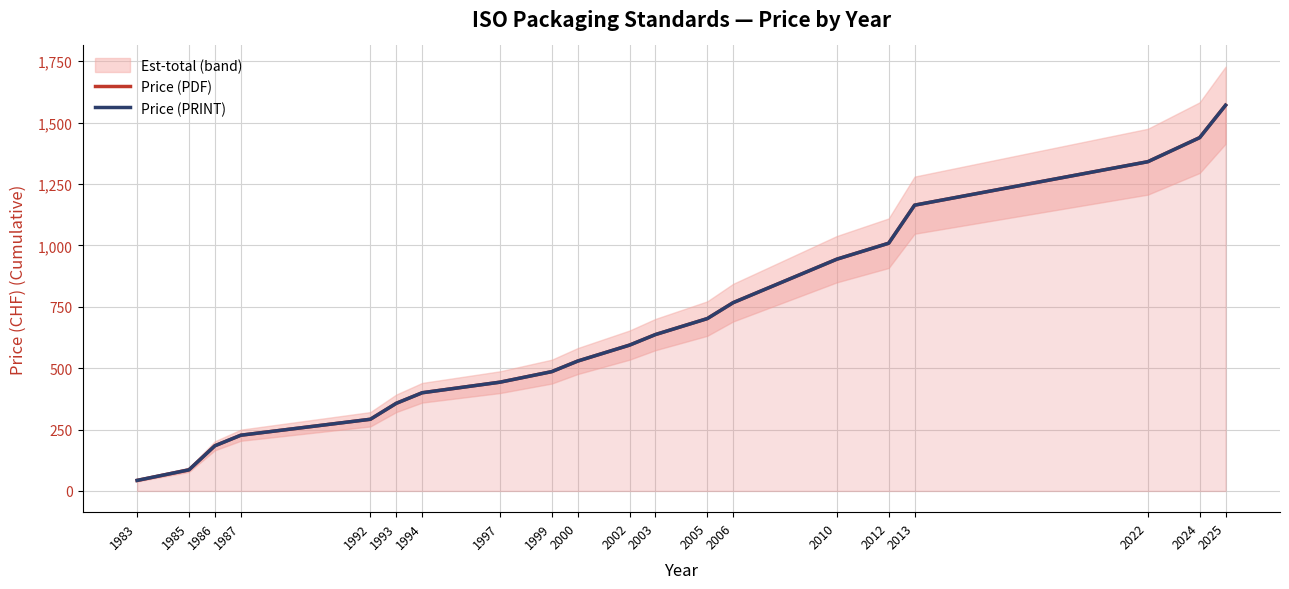

What is the sum of the Price (PRINT) values at 2005 and 1992?

994